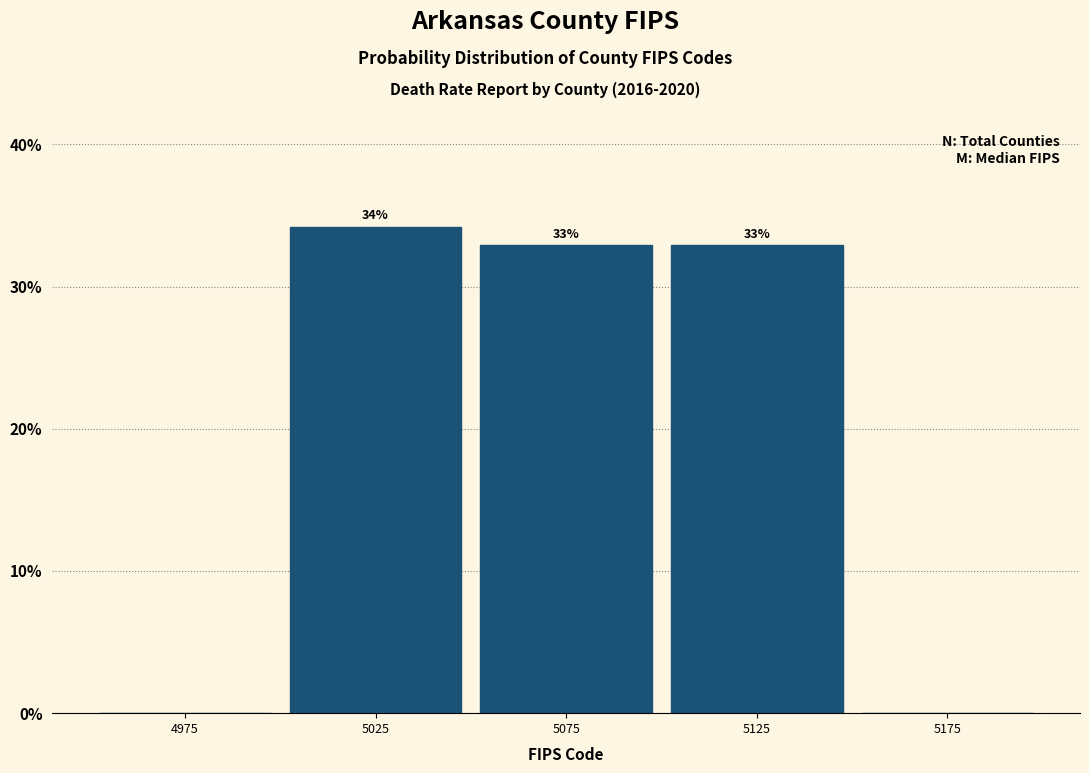

Which range on the x-axis has the tallest bar?

5000 to 5050